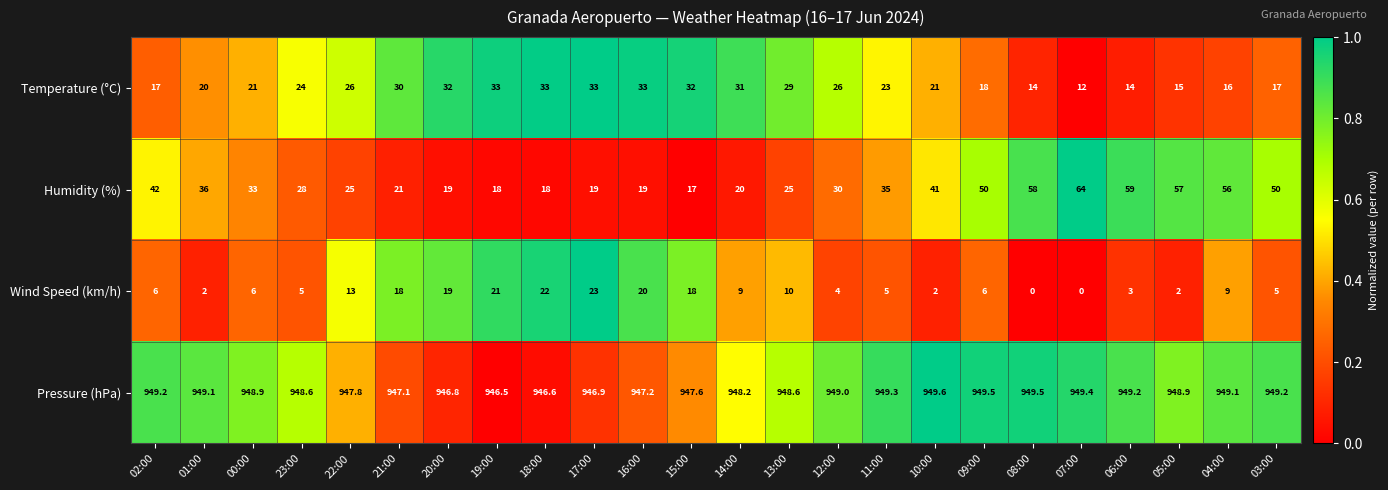

At which category is the sum across all series the highest?

04:00